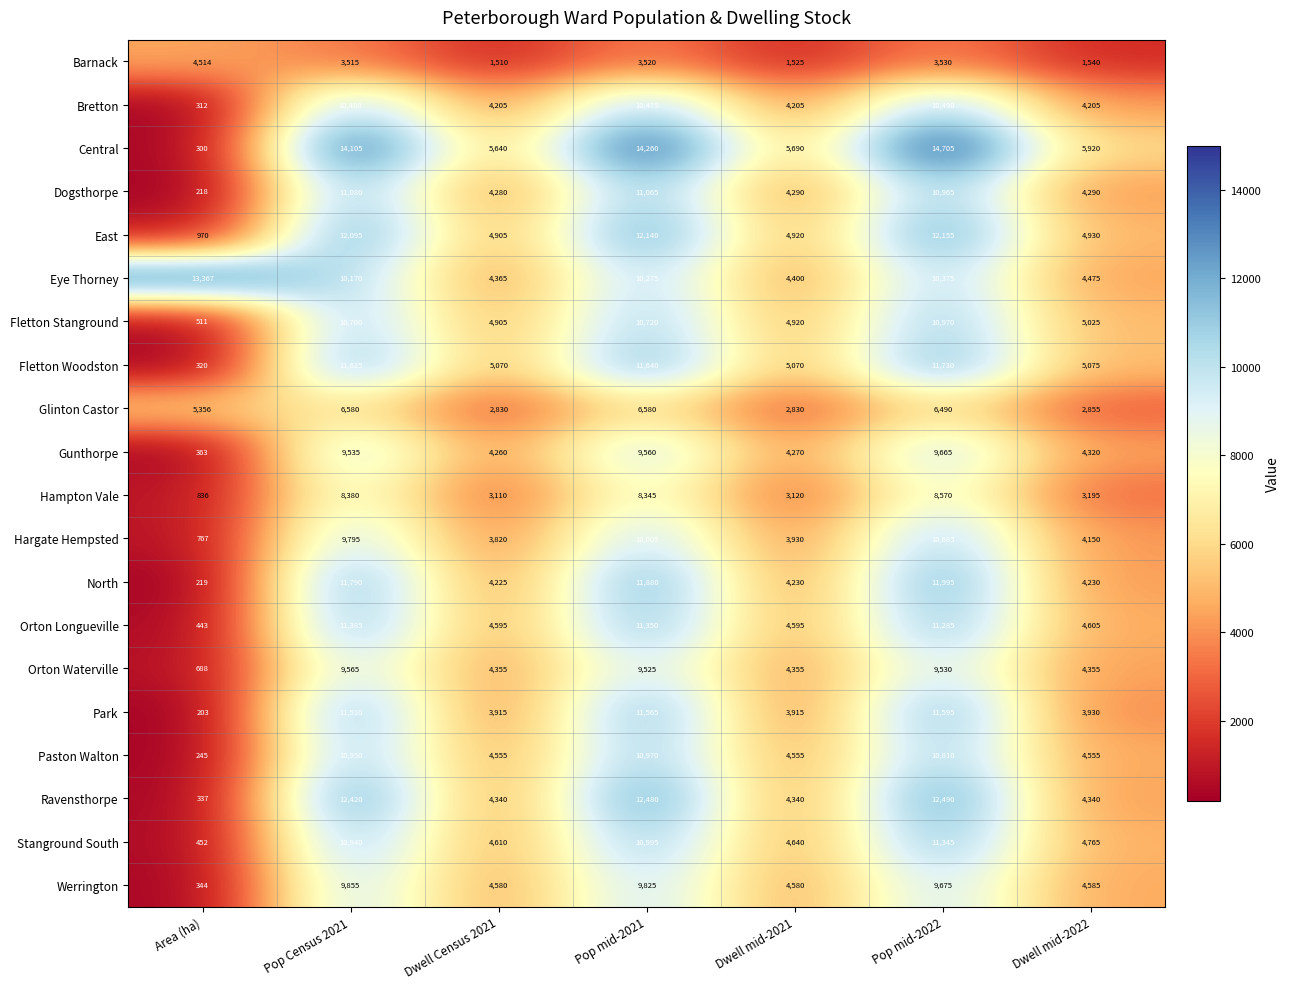

What is the average value of the Gunthorpe series?

5996